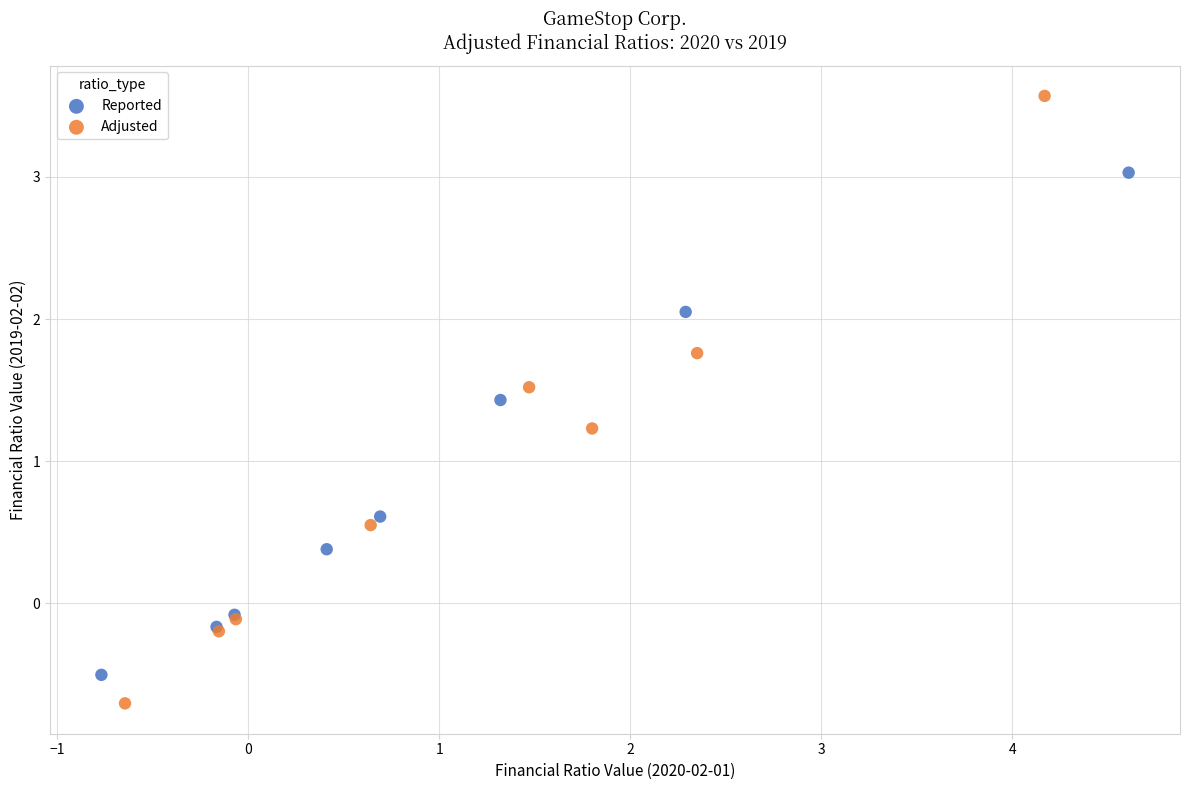

Which series contains the lowest Y value?

Adjusted